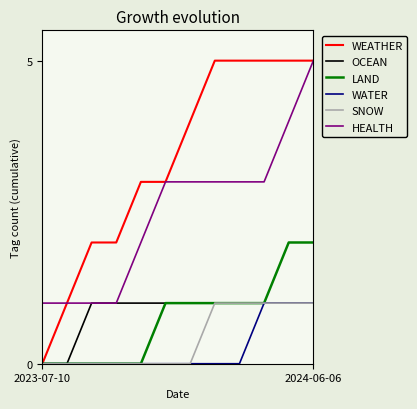

Does the chart display data point markers on the line(s)?

No